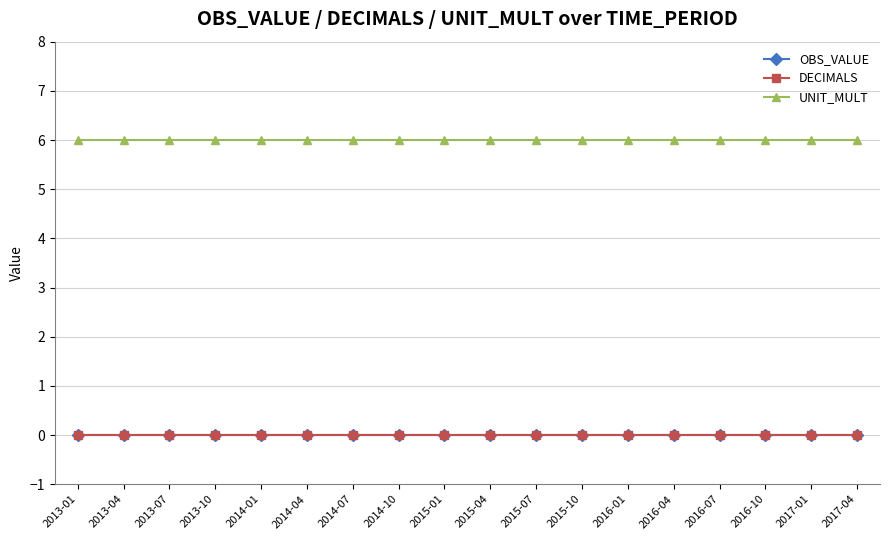

What is the average value of the UNIT_MULT series?

6